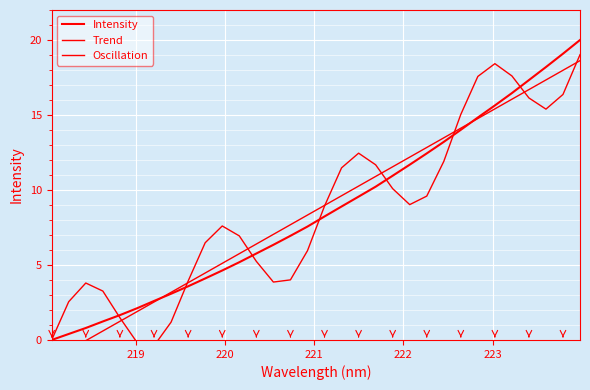

True or false: Oscillation has a value of 4.0 at 10.

False